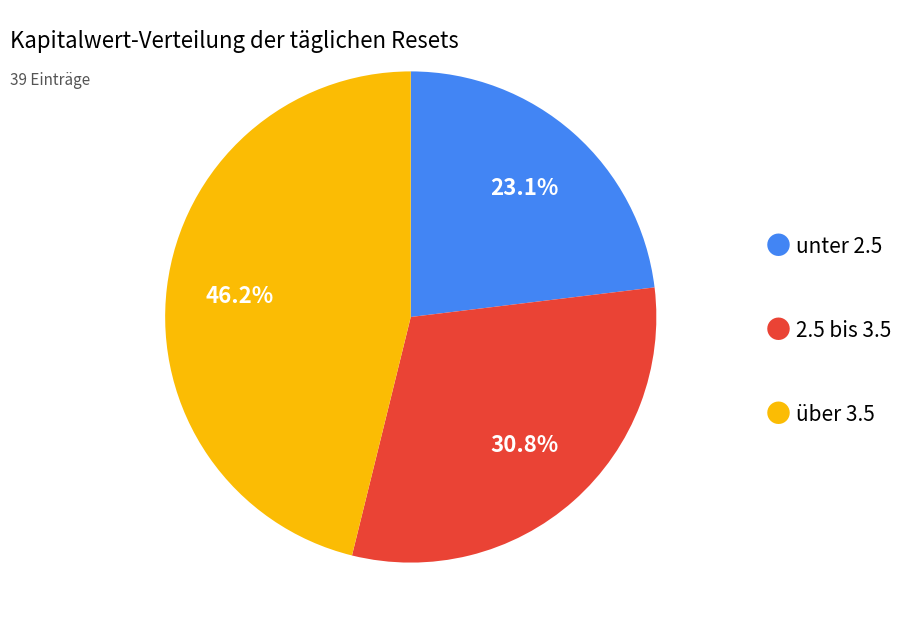

Does any single category account for the majority?

No